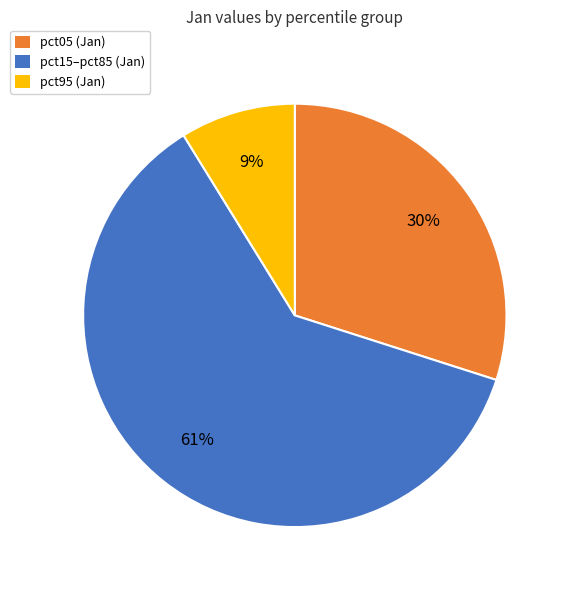

True or false: pct95 (Jan) accounts for 16% of the total.

False